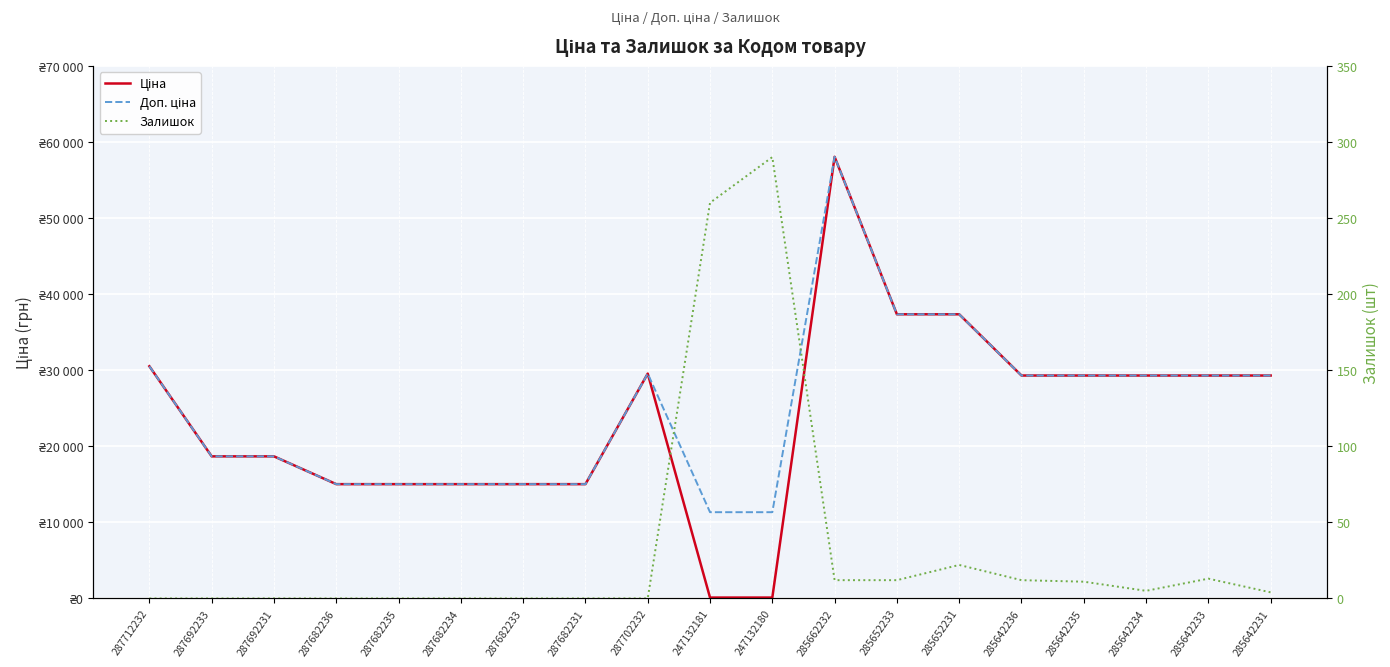

In Залишок, how many points are higher than both neighbors (excluding endpoints)?

3